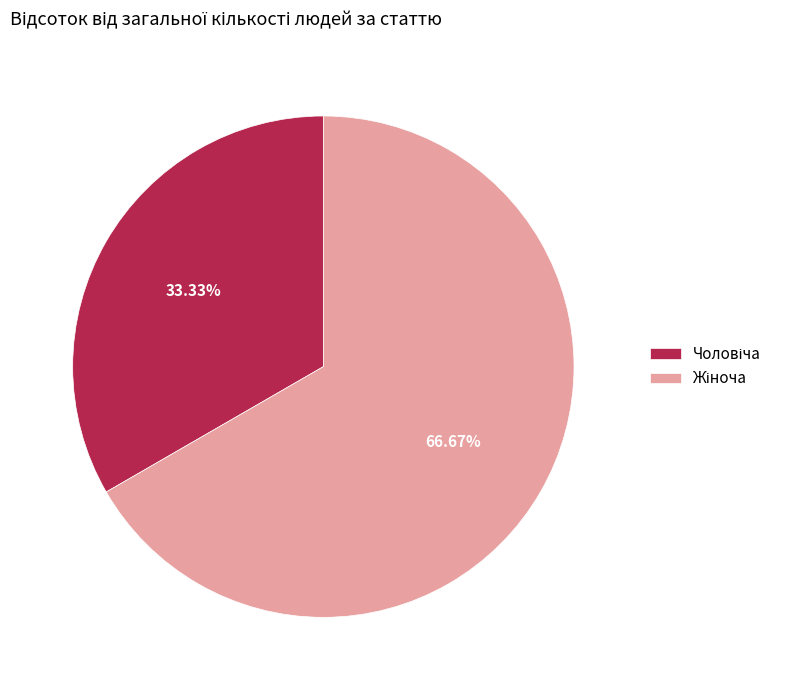

How many segments does this pie chart have?

2